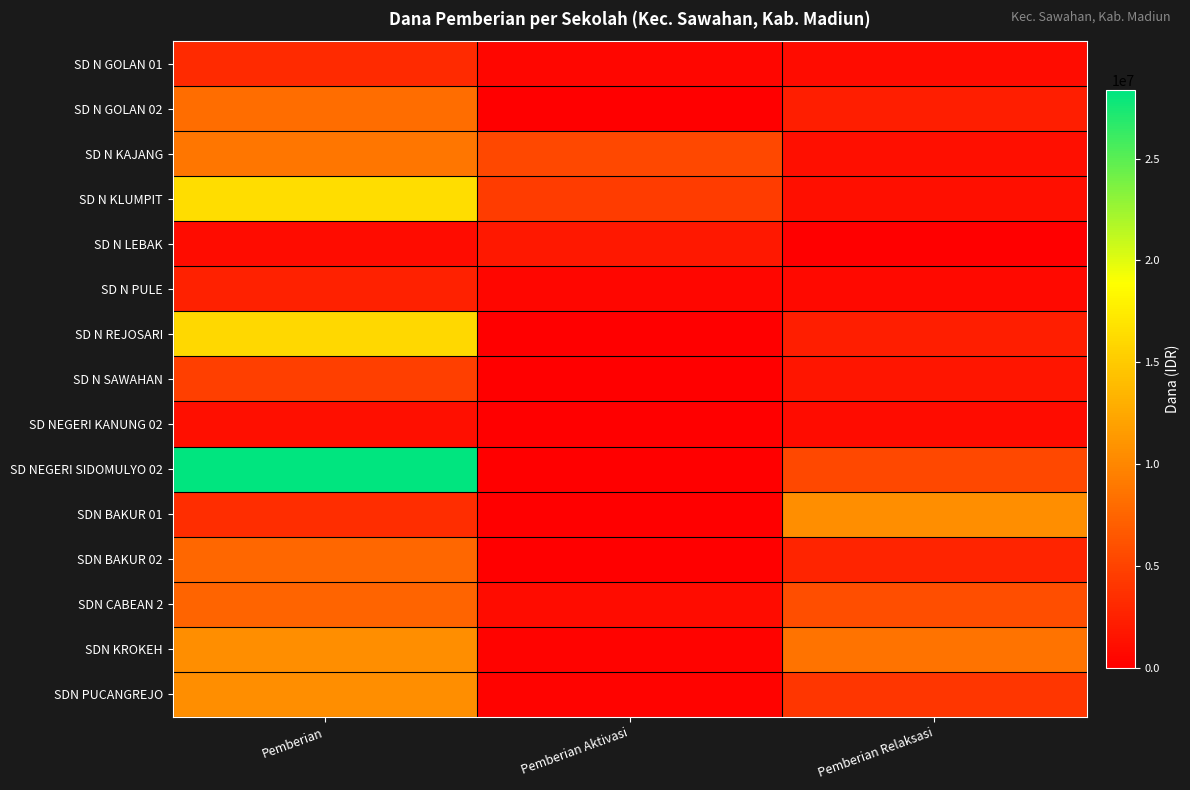

At Pemberian Relaksasi, list the series in order from smallest to largest.

SD N LEBAK, SD N PULE, SD N GOLAN 01, SD NEGERI KANUNG 02, SD N KAJANG, SD N KLUMPIT, SD N SAWAHAN, SD N GOLAN 02, SD N REJOSARI, SDN BAKUR 02, SDN PUCANGREJO, SD NEGERI SIDOMULYO 02, SDN CABEAN 2, SDN KROKEH, SDN BAKUR 01